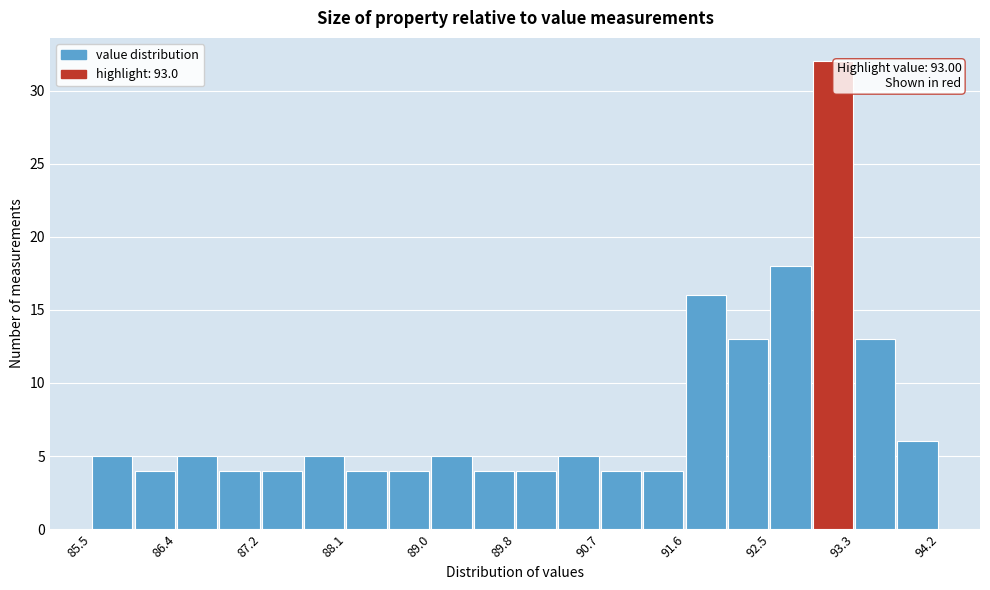

Which range on the x-axis has the tallest bar?

92.9 to 93.3